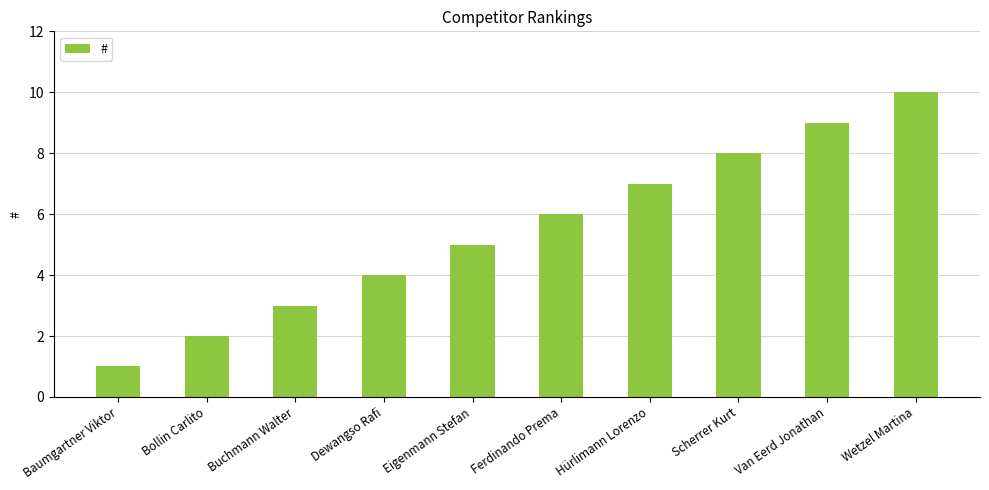

What is the label of the 4th bar from the right?

Hürlimann Lorenzo